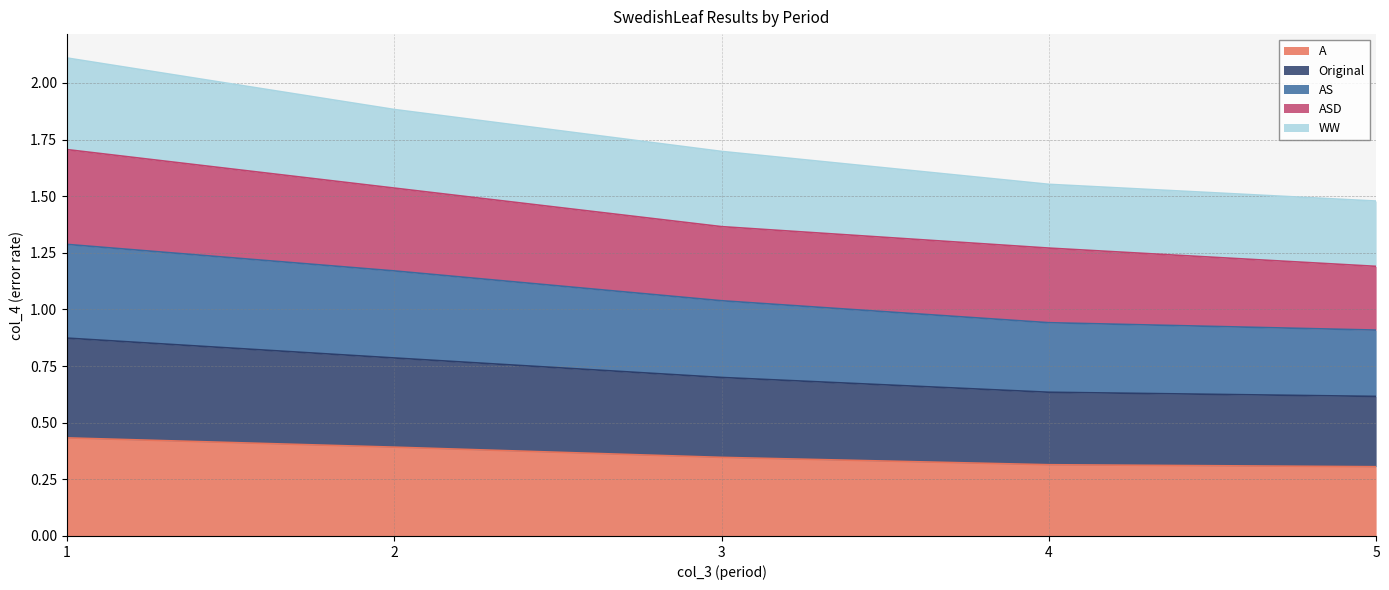

What is the difference between the AS values at 4 and 3?

0.1